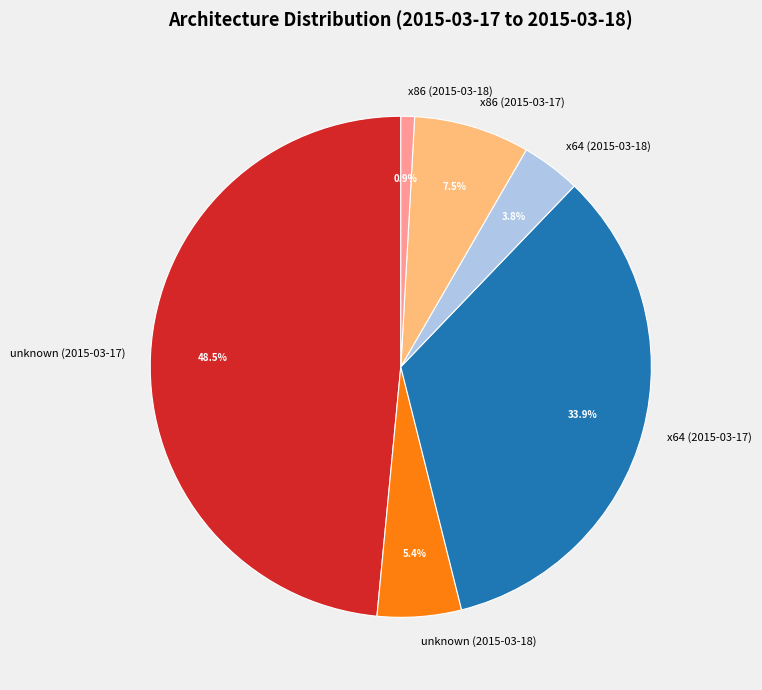

What percentage is NOT represented by x86 (2015-03-17)?

92.5%